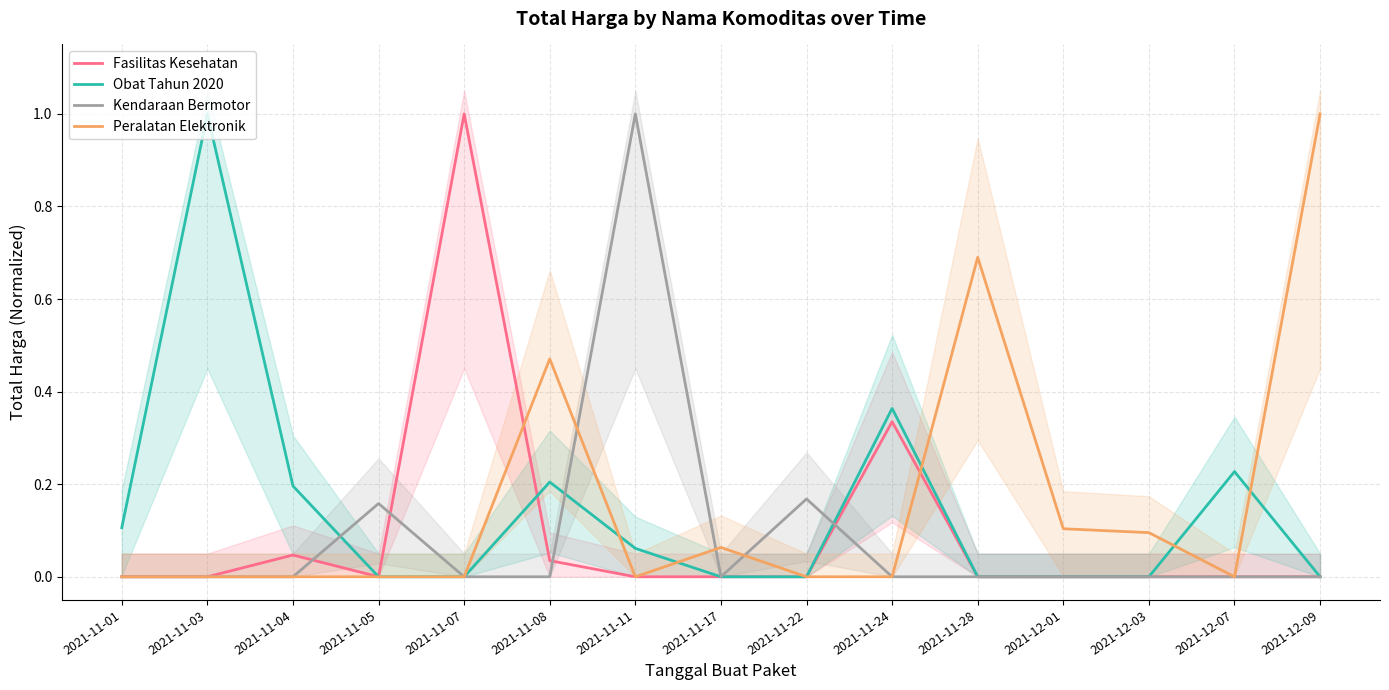

Is the value of Fasilitas Kesehatan at 2021-12-01 greater than the value of Obat Tahun 2020 at 2021-11-22?

No